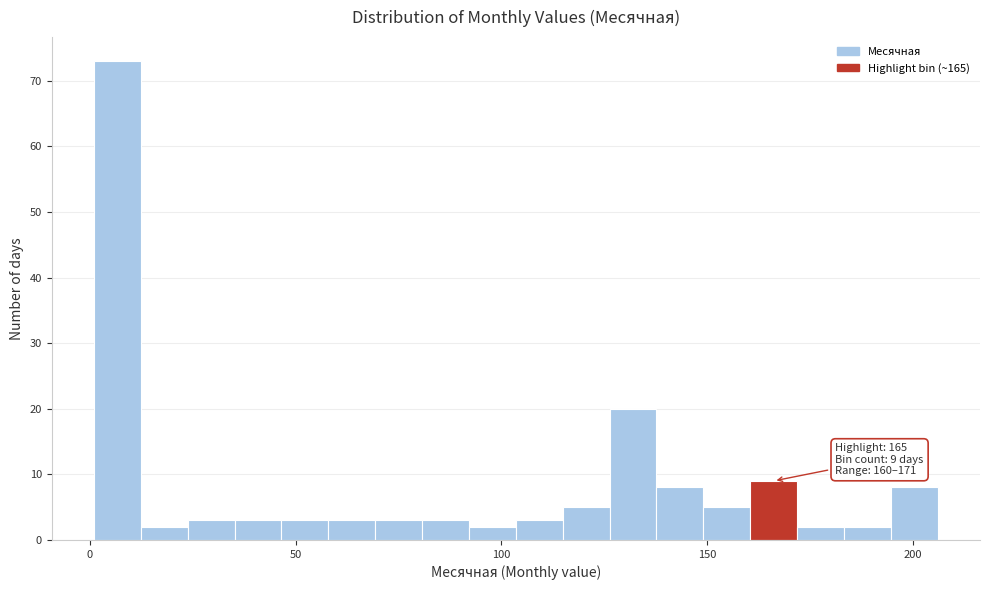

Around what value on the x-axis is the tallest bar? Give the approximate position of its centre, as read against the axis.

5